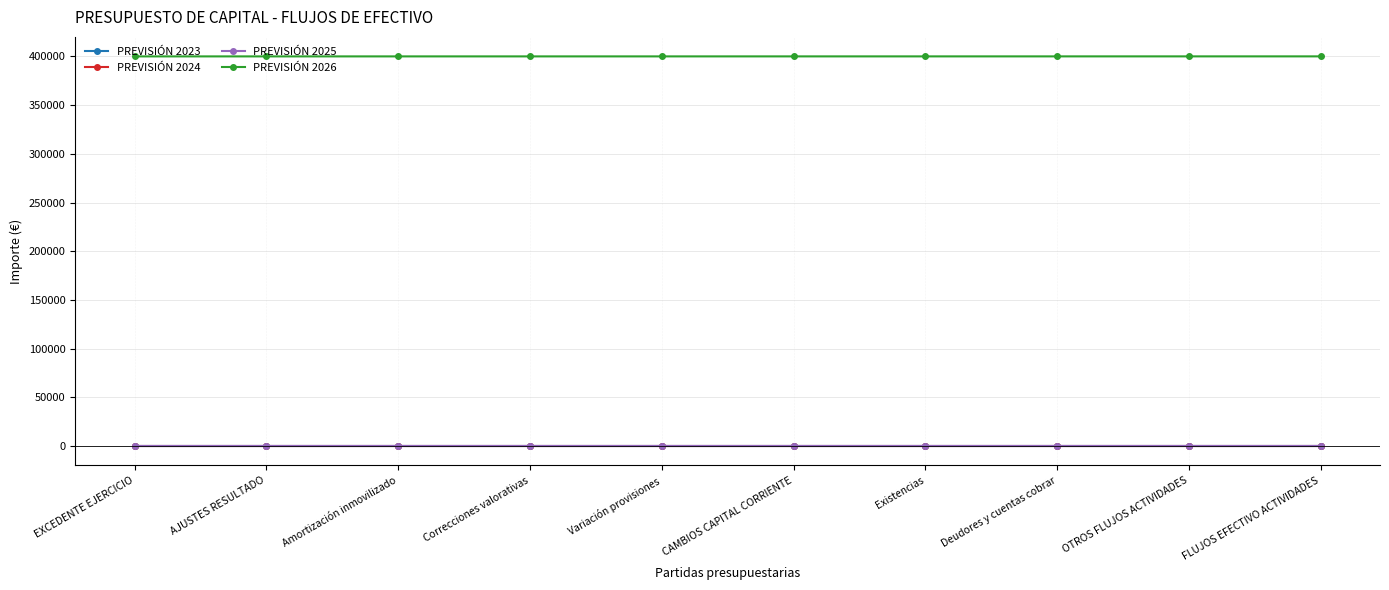

True or false: PREVISIÓN 2024 and PREVISIÓN 2026 cross at least once.

False